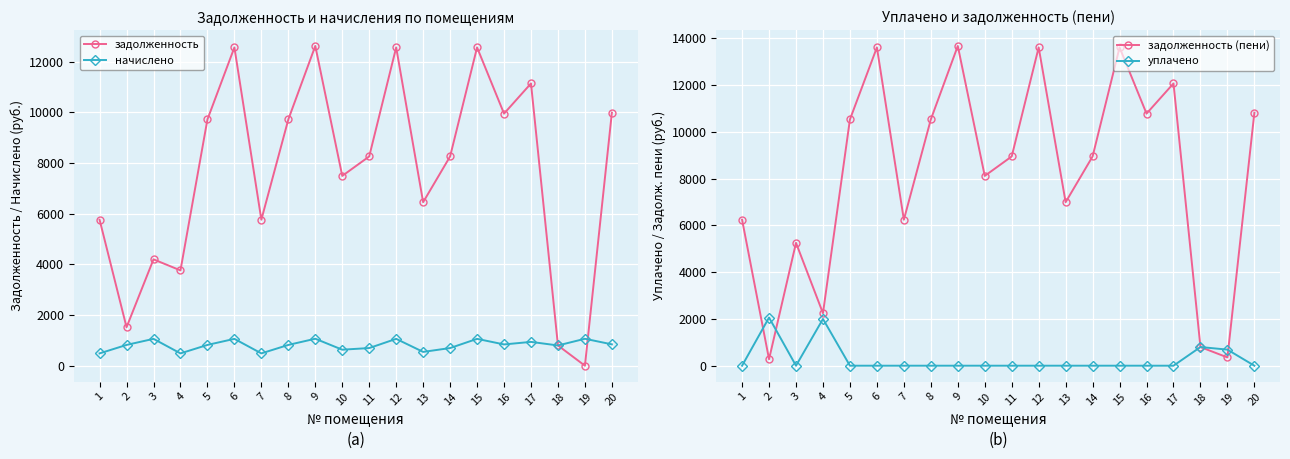

What is the value of the задолженность point at the 20th from the left?

9984.0